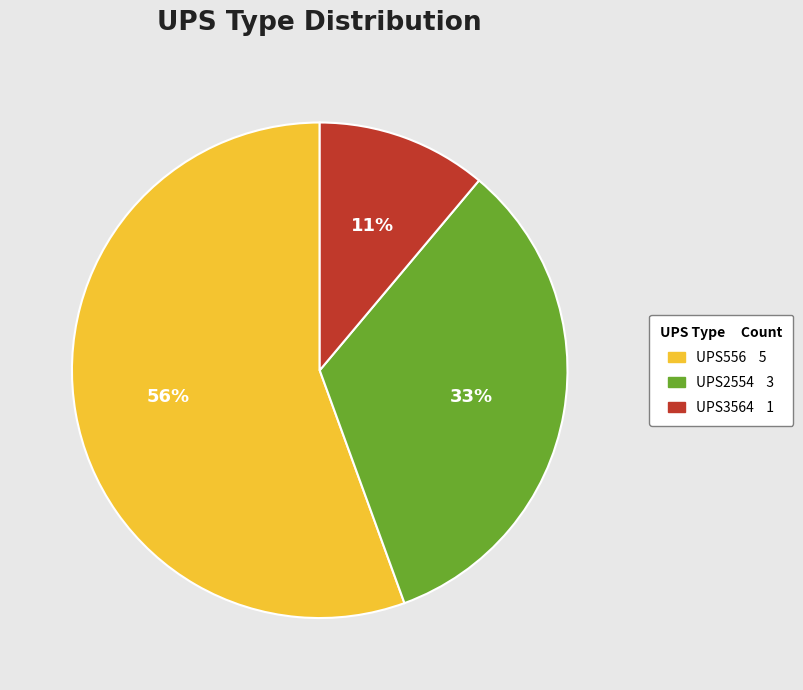

Which slice is the largest?

UPS556